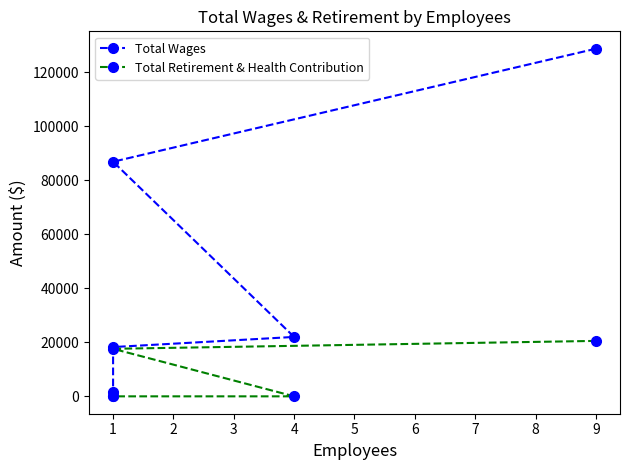

True or false: Total Retirement & Health Contribution and Total Wages cross at least once.

False